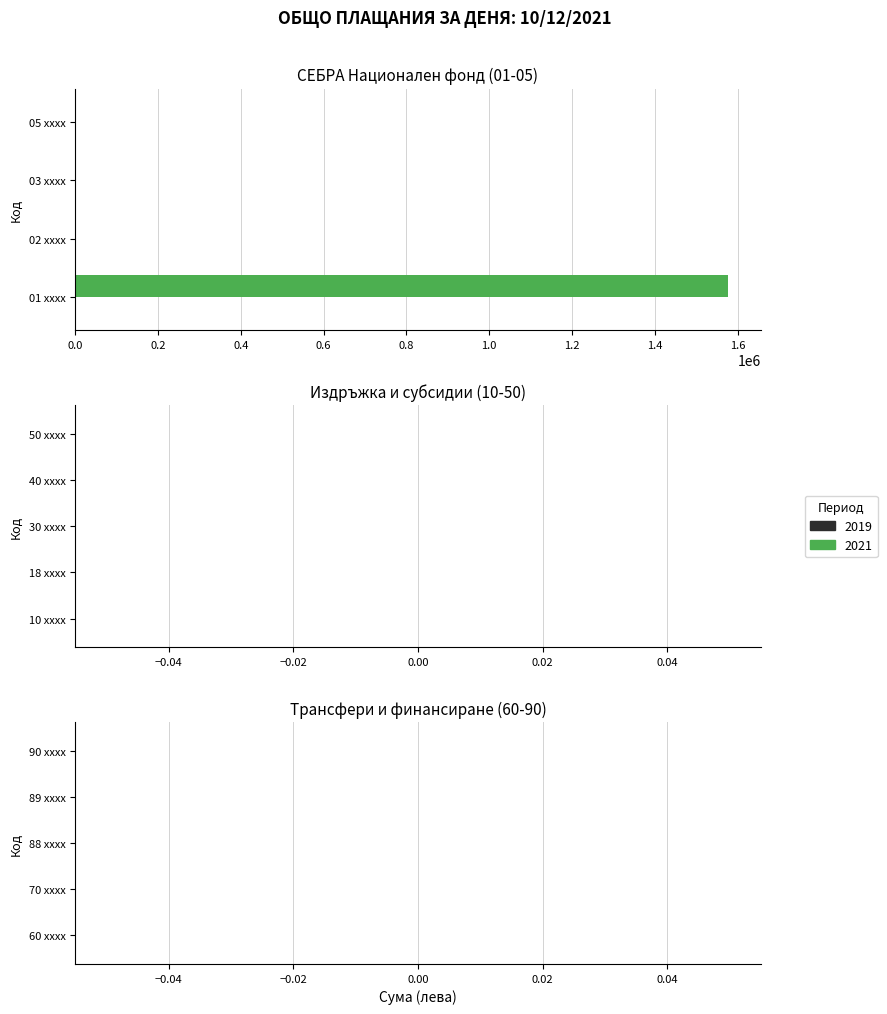

Which category has the highest value across all series?

01 xxxx